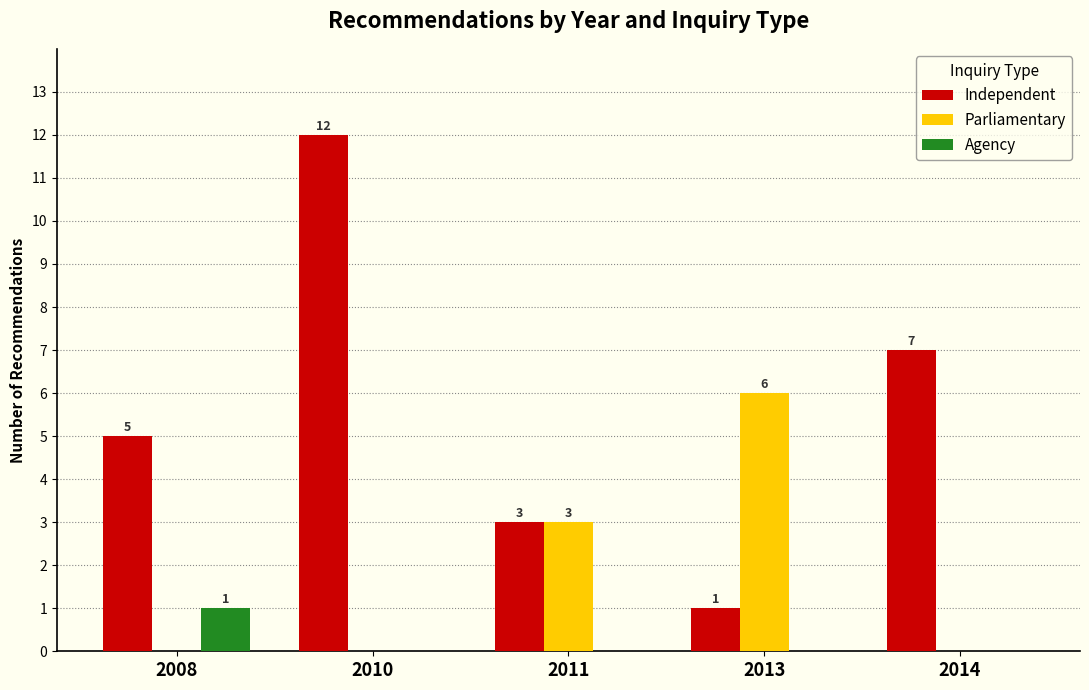

Is the value of Independent at 2011 greater than the value of Parliamentary at 2014?

Yes